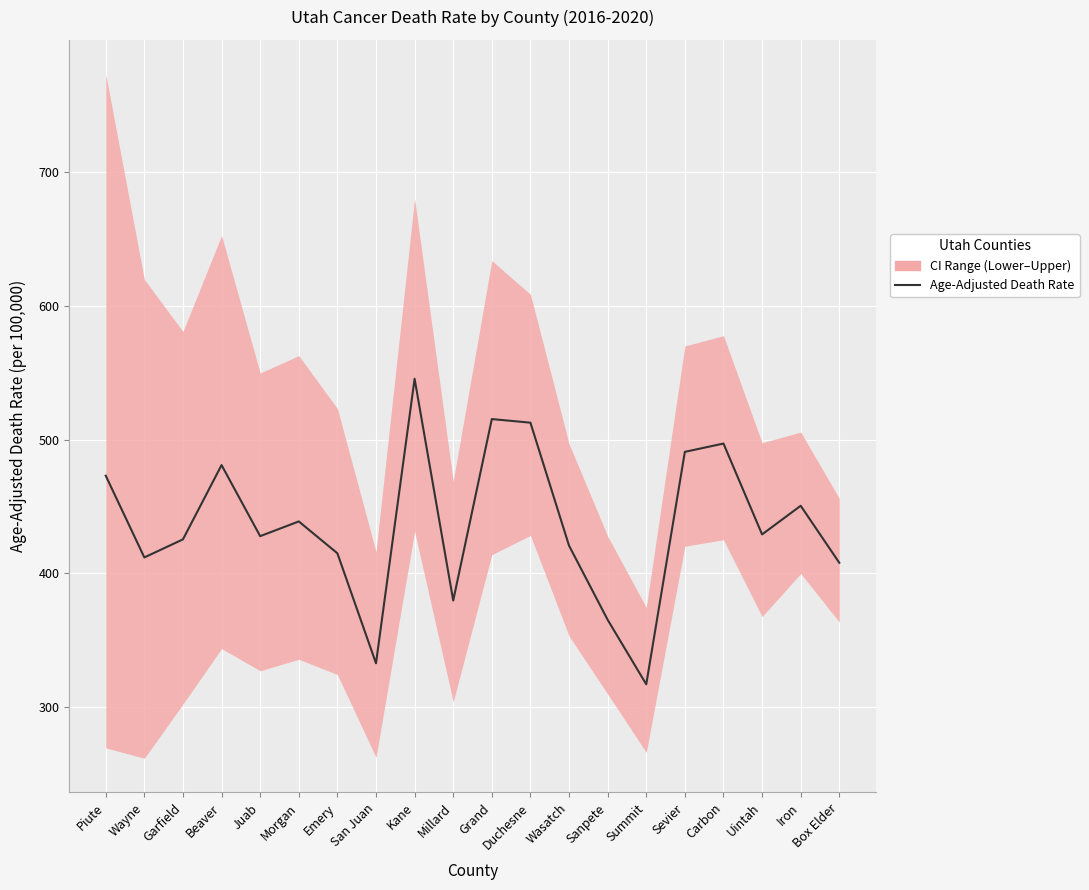

True or false: the data has more than 0 interior local peaks.

True